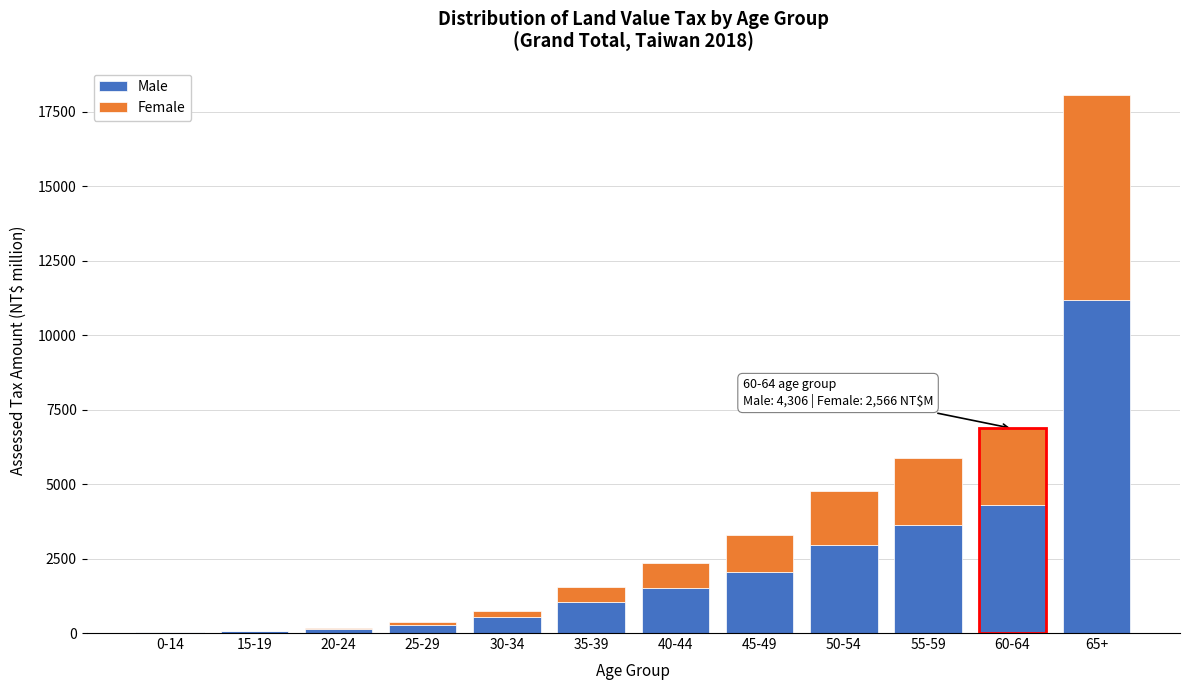

At which label does Male reach its peak?

65+